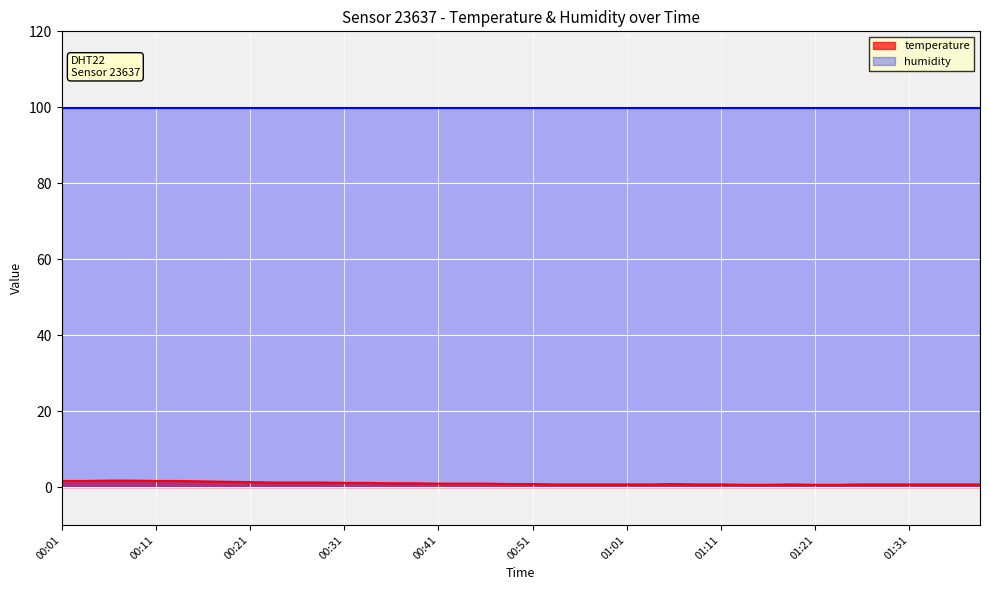

What is the average value?

1.0